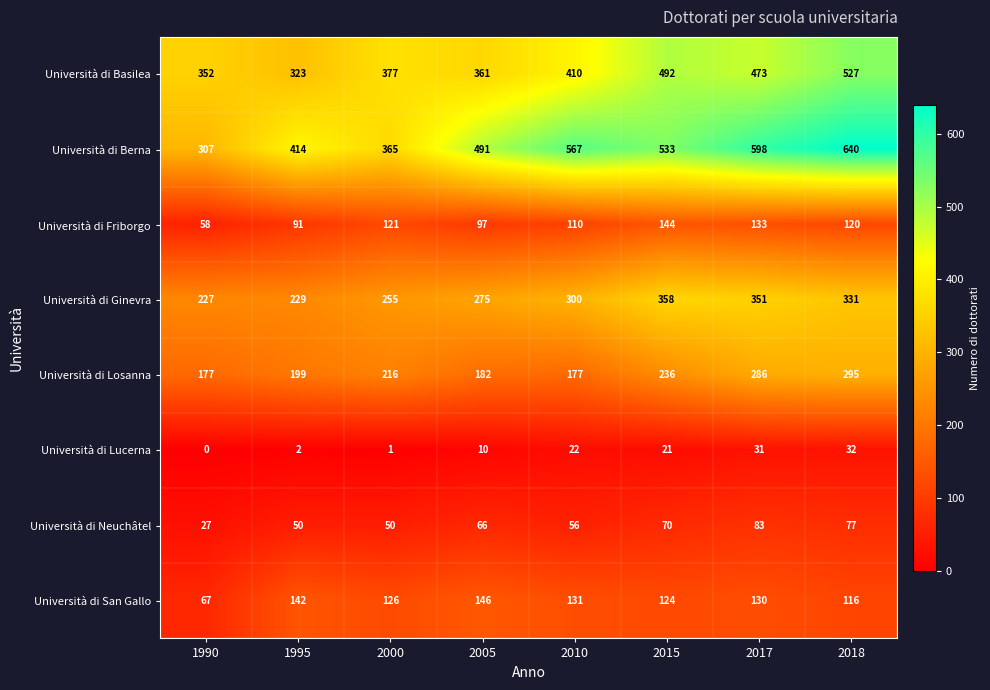

What is the minimum value for Università di Neuchâtel?

27